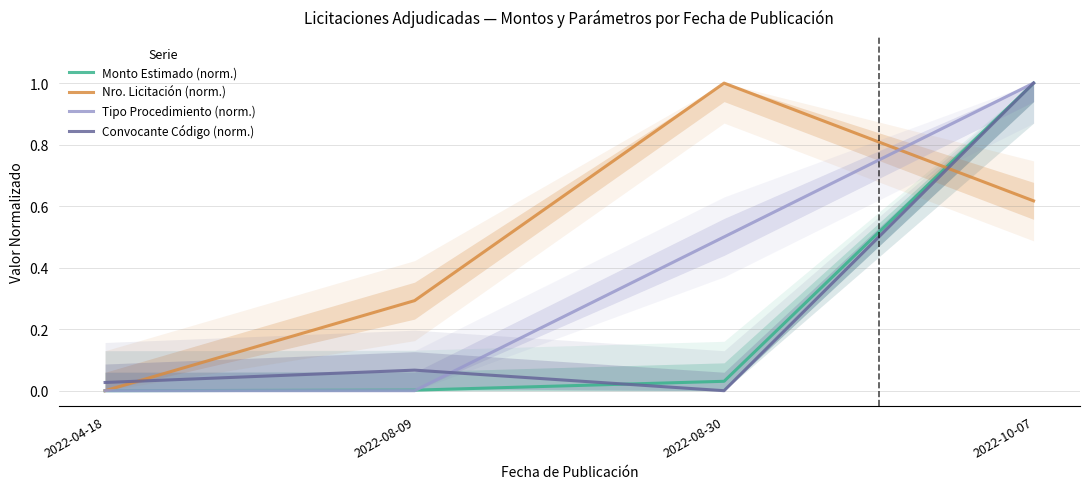

How many times do Monto Estimado (norm.) and Tipo Procedimiento (norm.) cross each other?

1